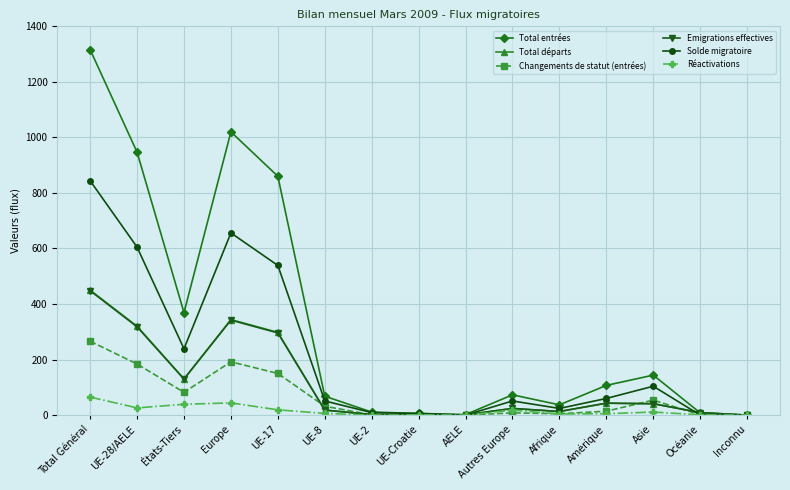

Read the Réactivations value at Europe, to the nearest 5.

45